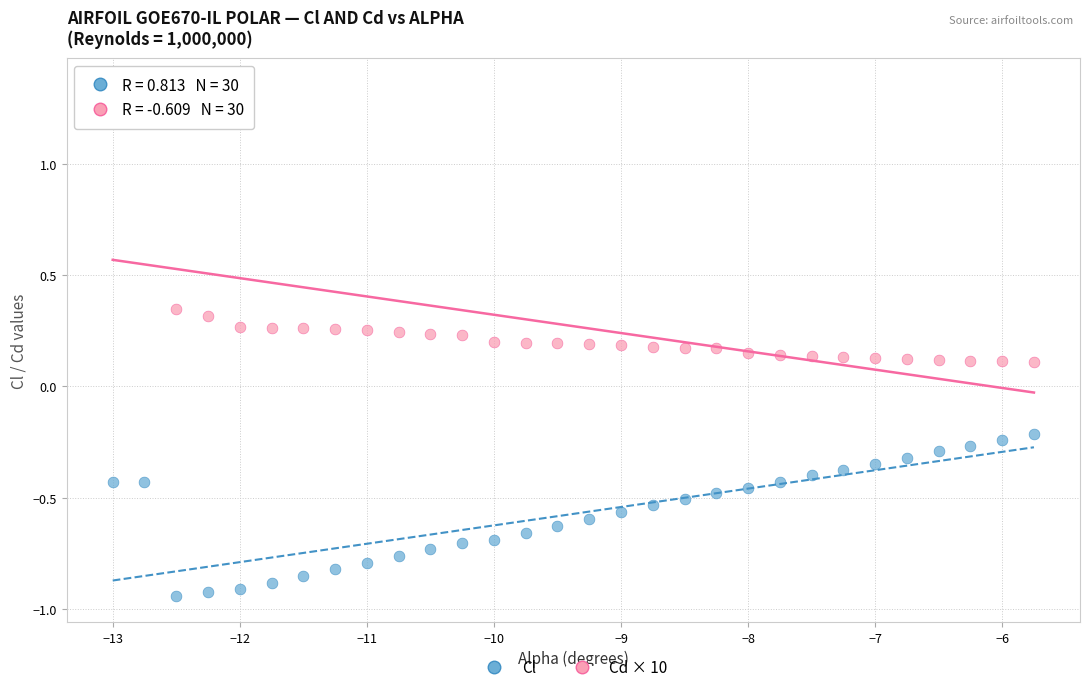

Across all data points, what is the range of X values (max minus min)?

7.2